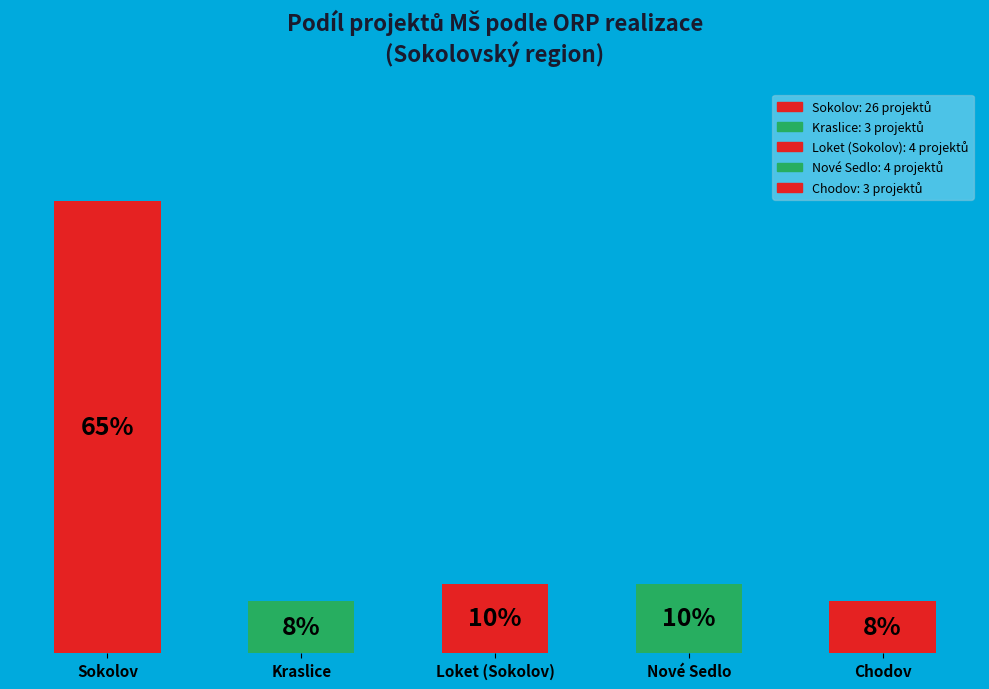

Which has a higher value, Sokolov or Loket (Sokolov)?

Sokolov